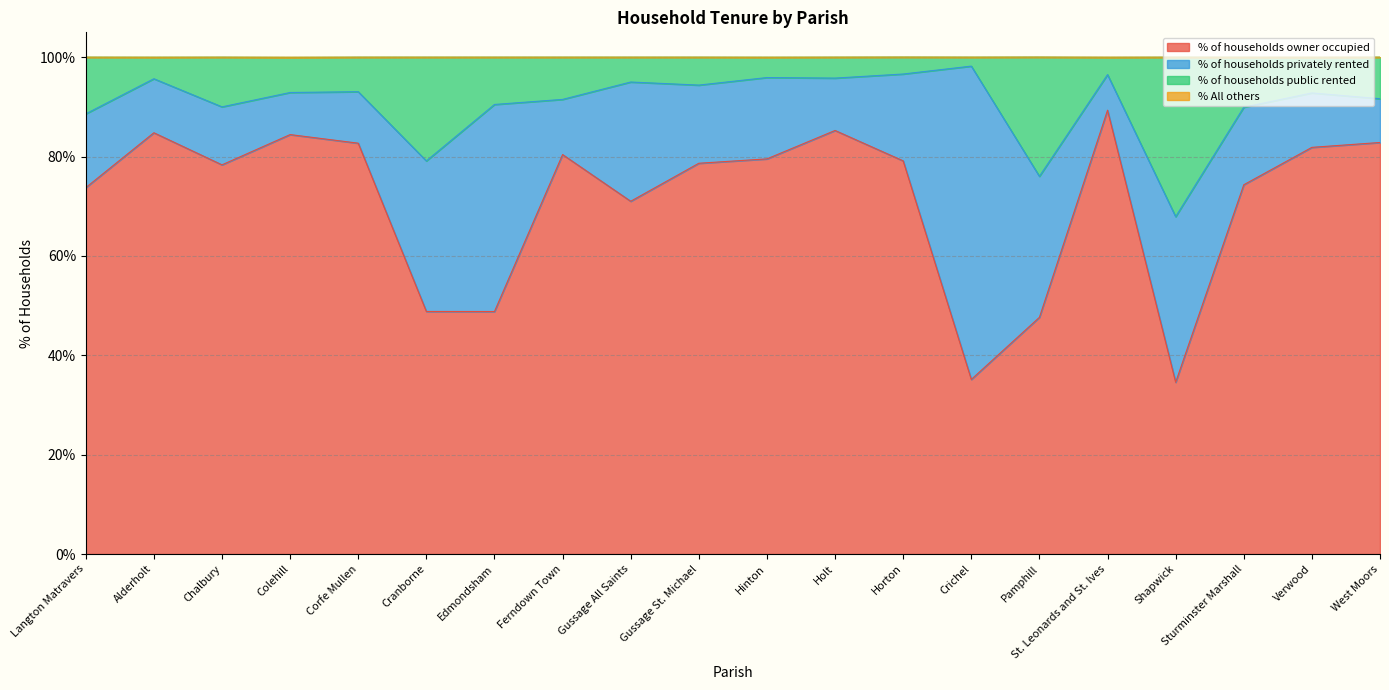

What is the difference between the maximum and minimum values in the % of households public rented series?

30.3